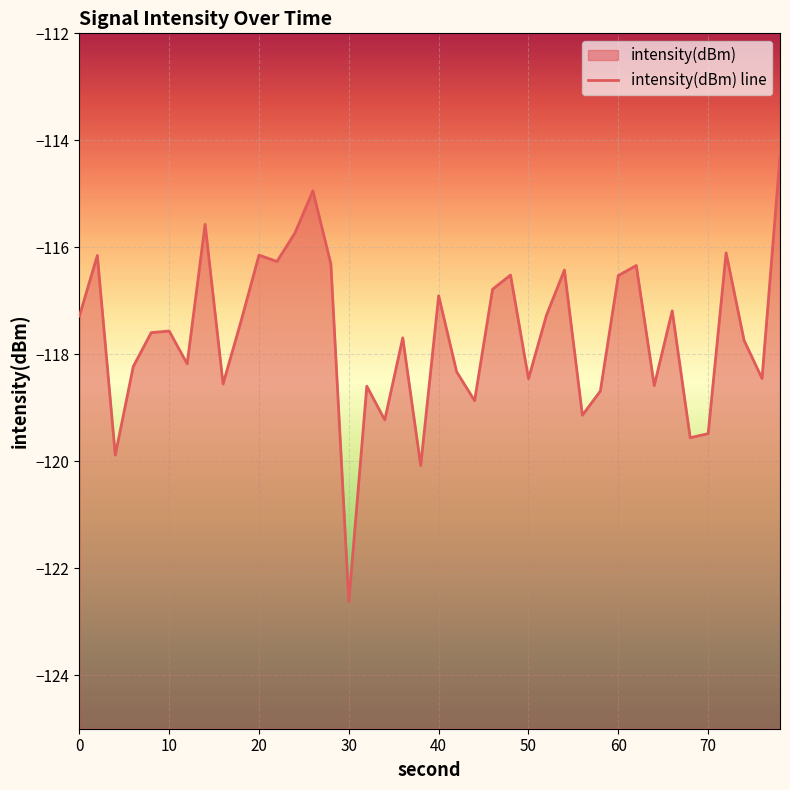

How many categories are shown in the chart?

40